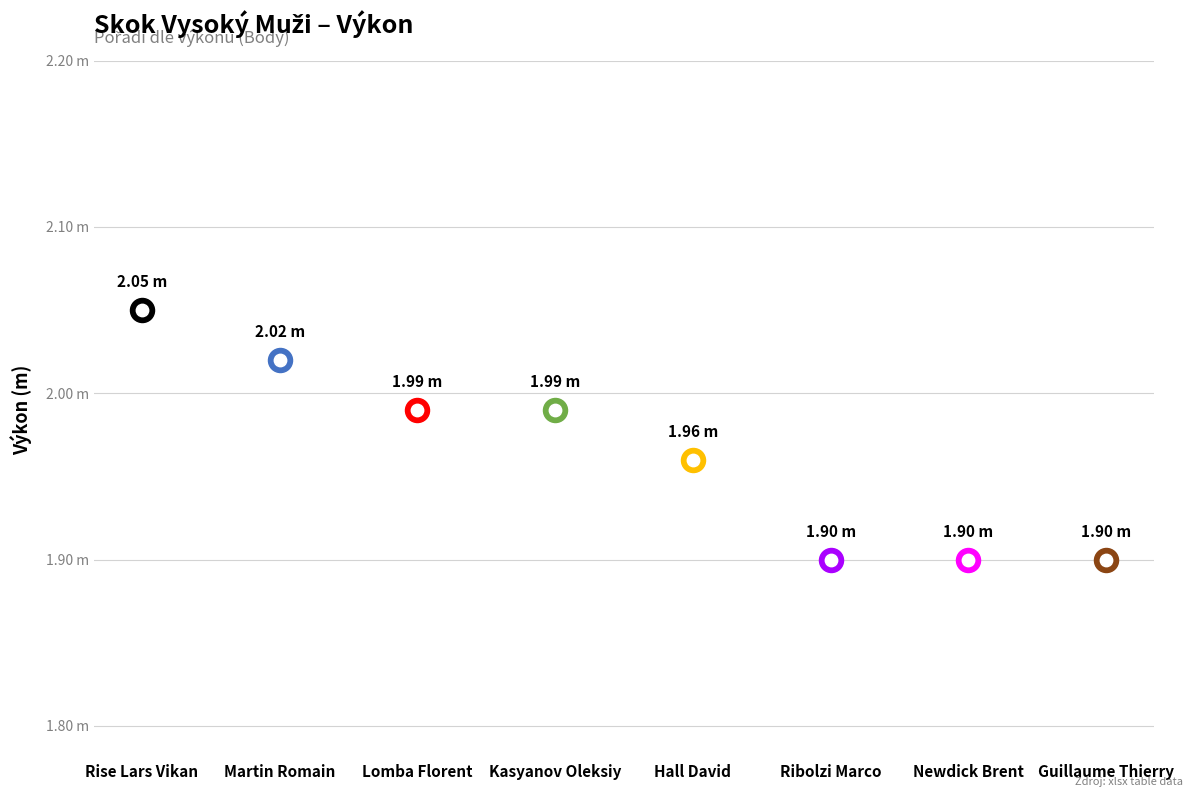

Between Martin Romain and Hall David, which is larger?

Martin Romain